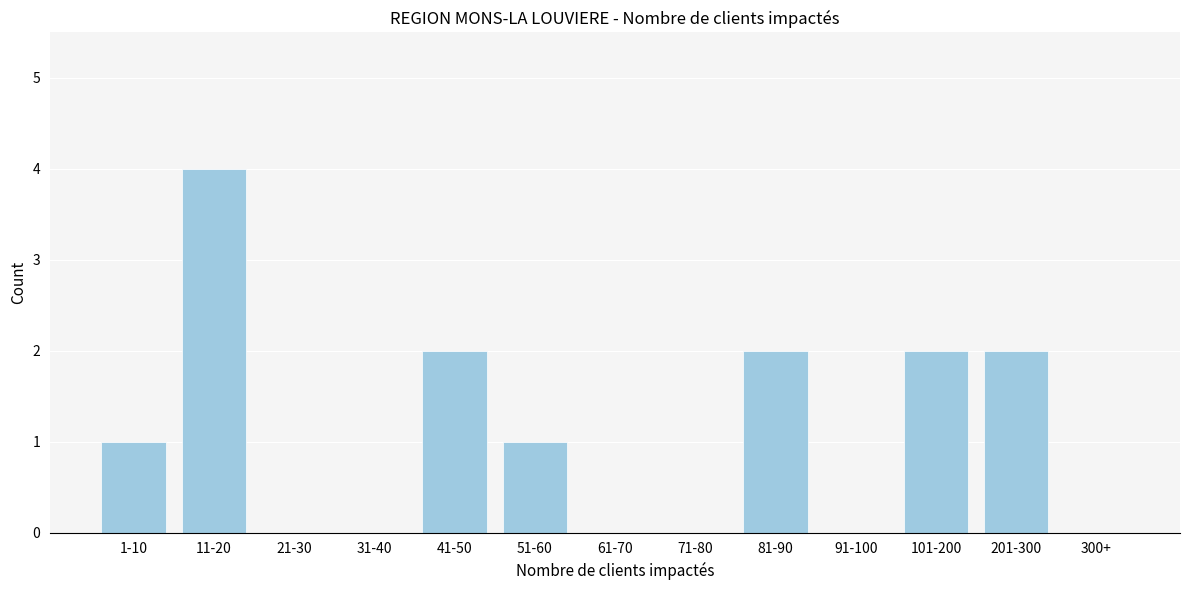

Reading right to left, what are all the values shown in this chart?

300+=0	201-300=2	101-200=2	91-100=0	81-90=2	71-80=0	61-70=0	51-60=1	41-50=2	31-40=0	21-30=0	11-20=4	1-10=1